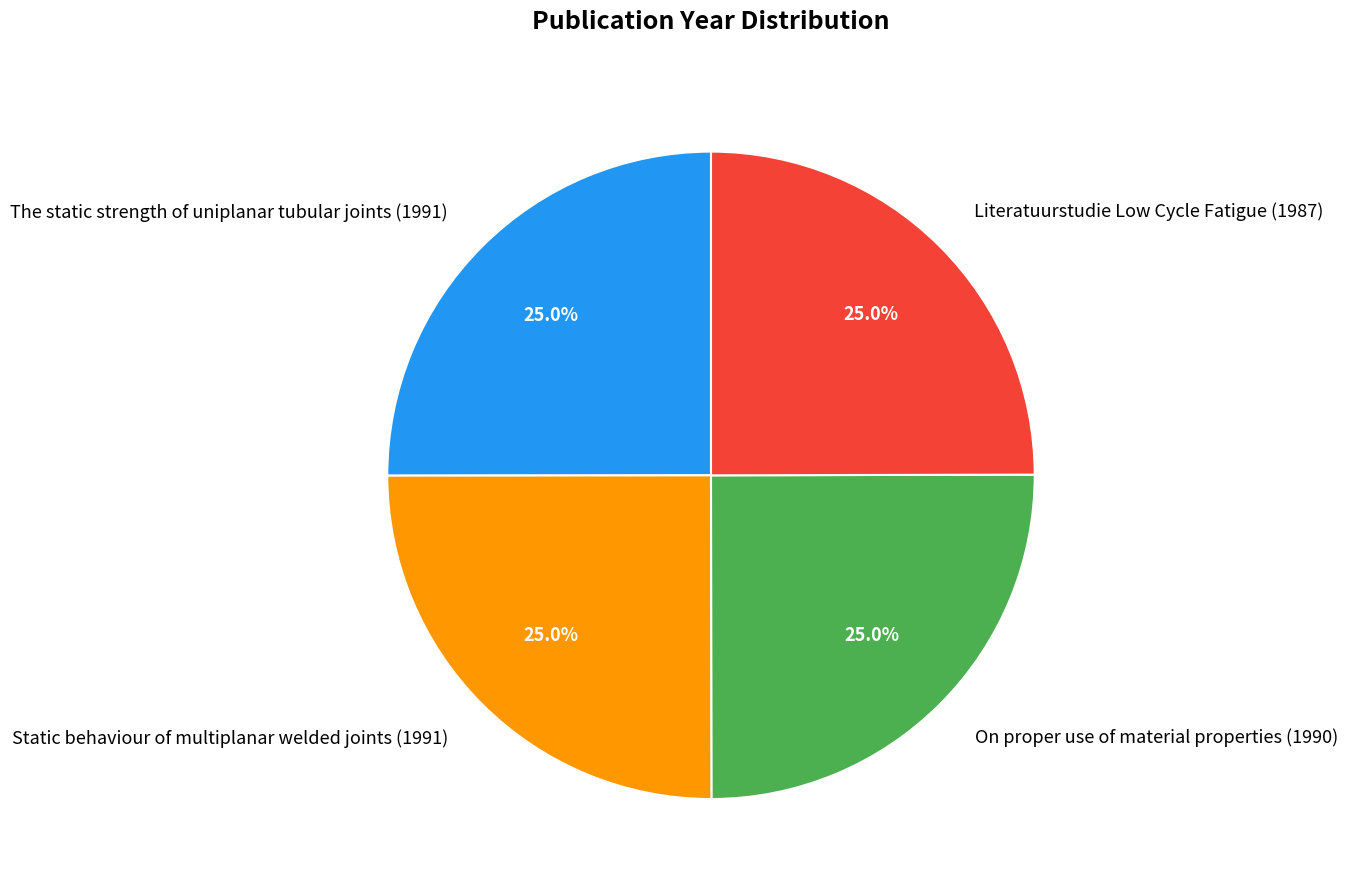

What percentage is the Literatuurstudie Low Cycle Fatigue (1987) slice, to the nearest percent?

25%